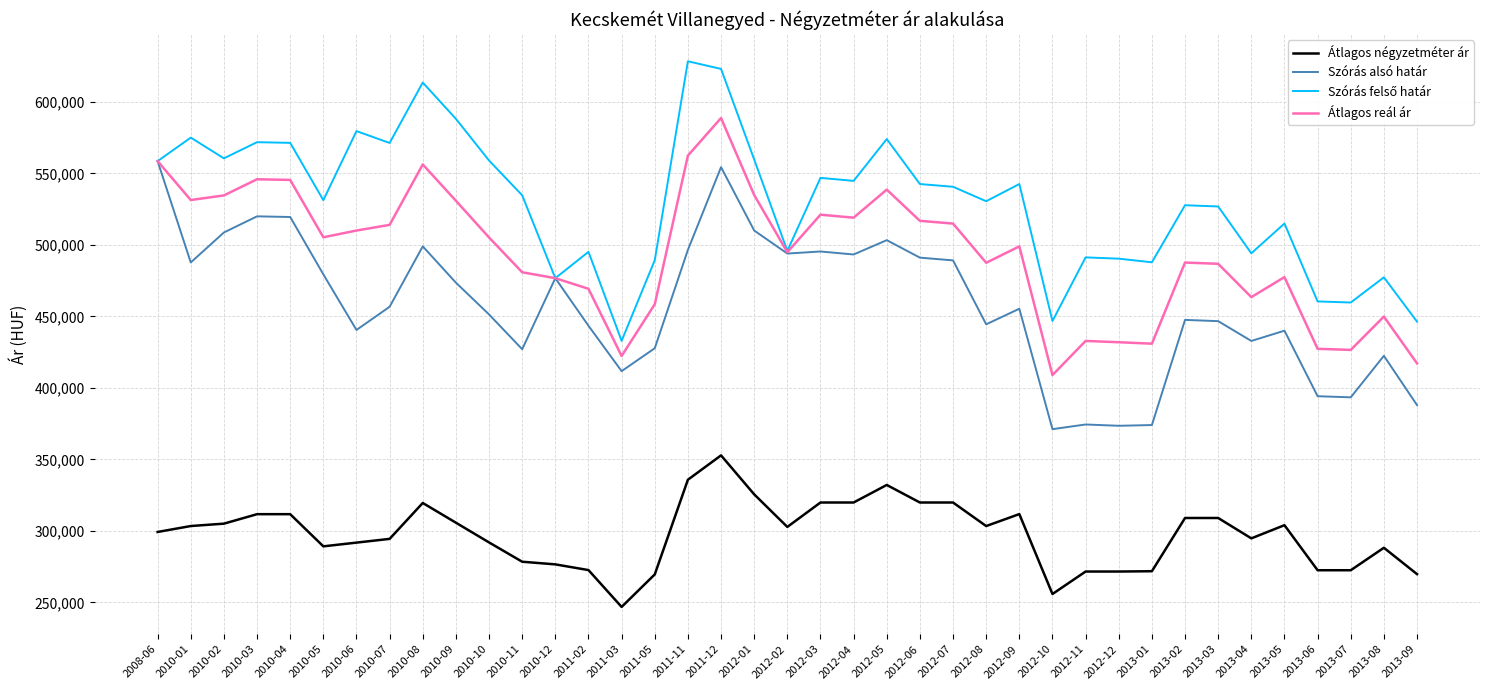

What is the total value across all series at 2008-06?

1974841